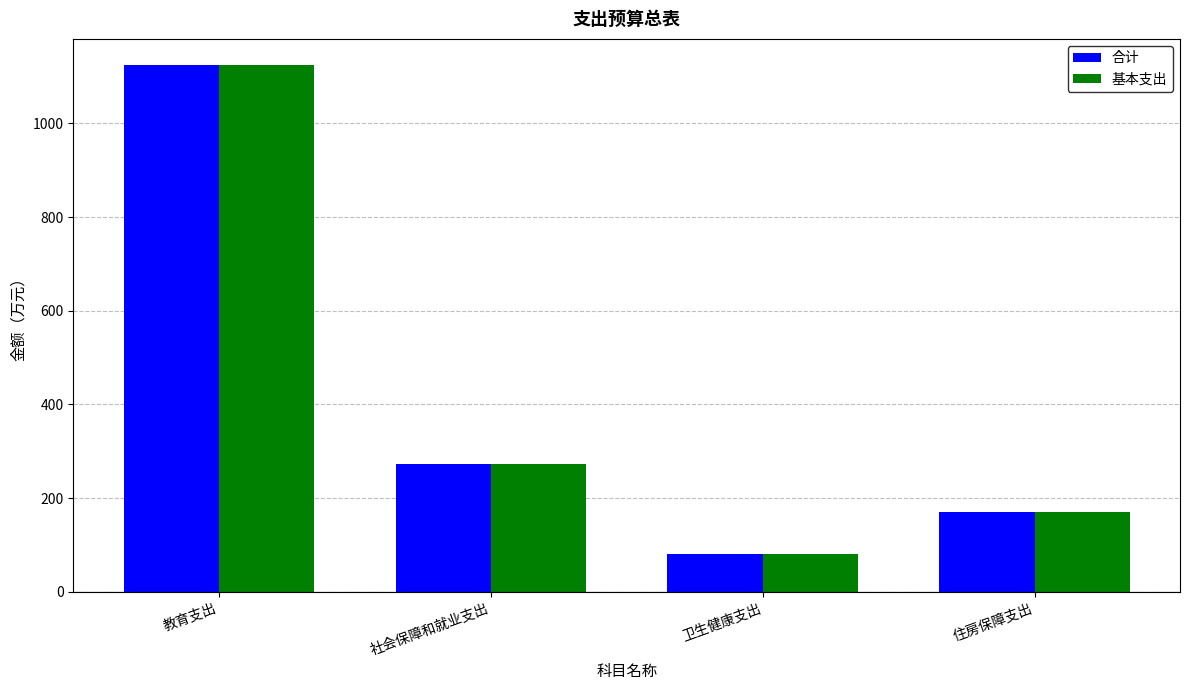

What is the total value across all series at 教育支出?

2248.1